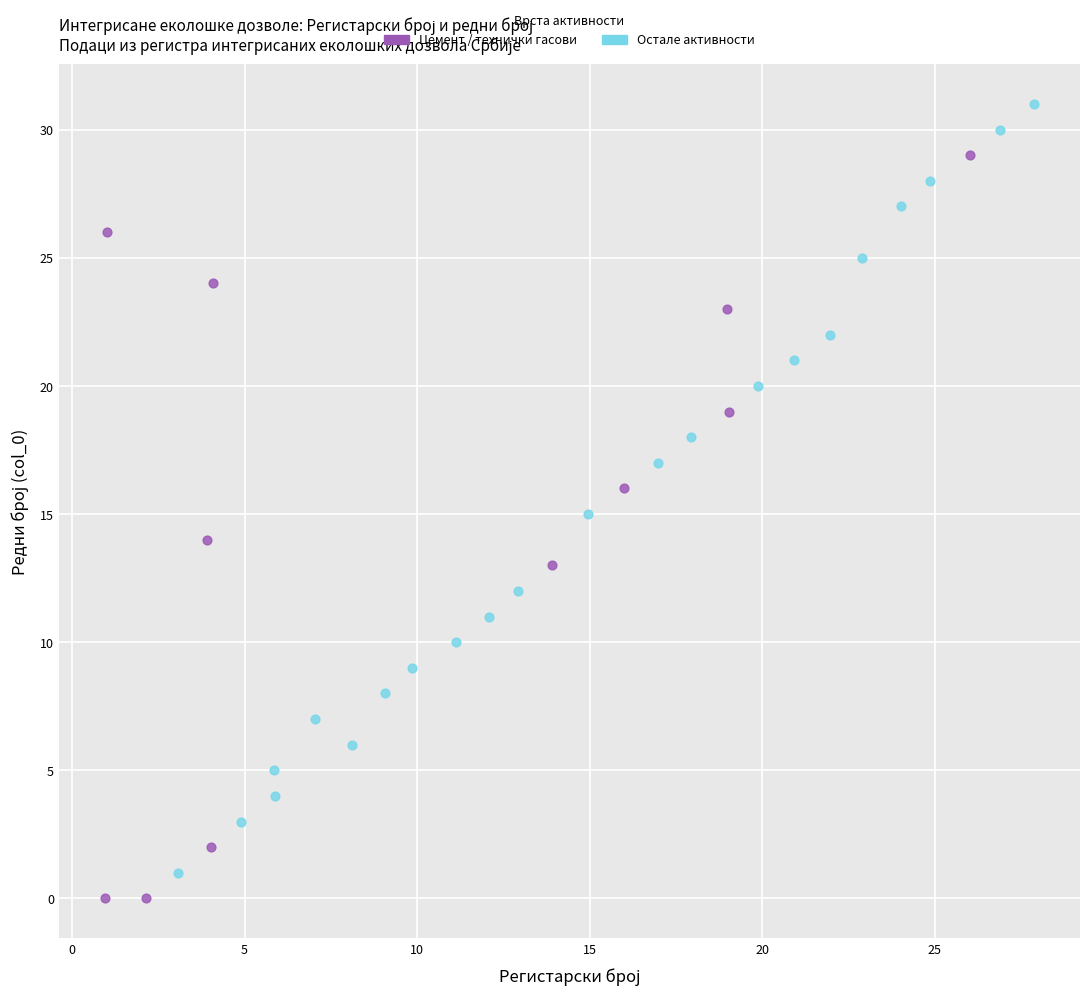

Which series reaches the maximum Y coordinate?

Остале активности